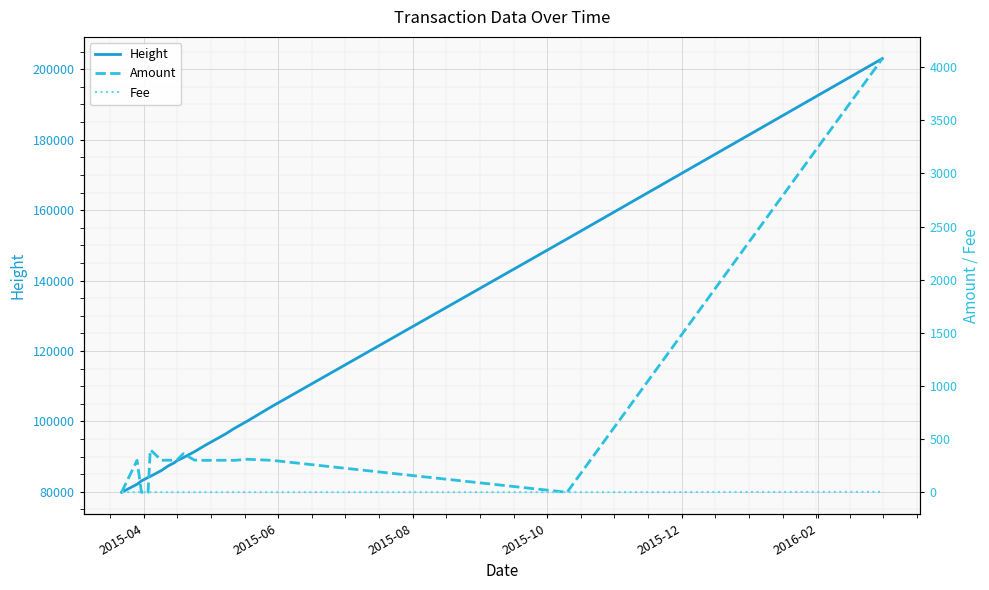

Which series has the largest total across all categories?

Height